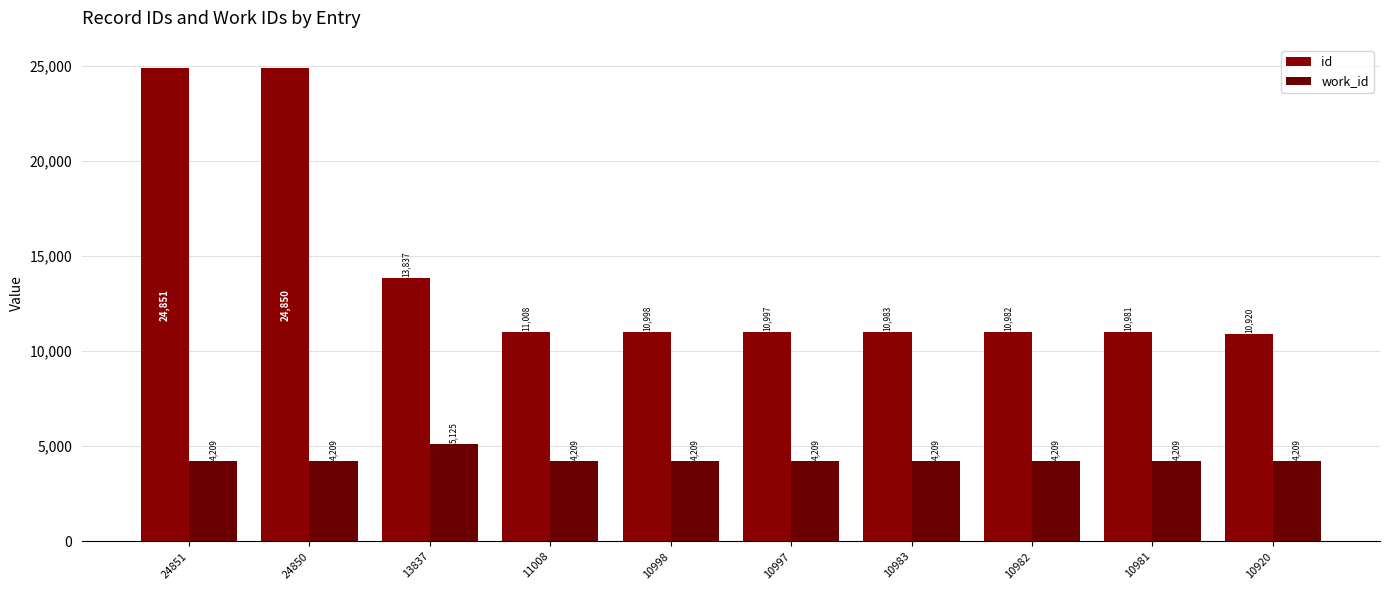

What is the total value across all series at 10998?

15207